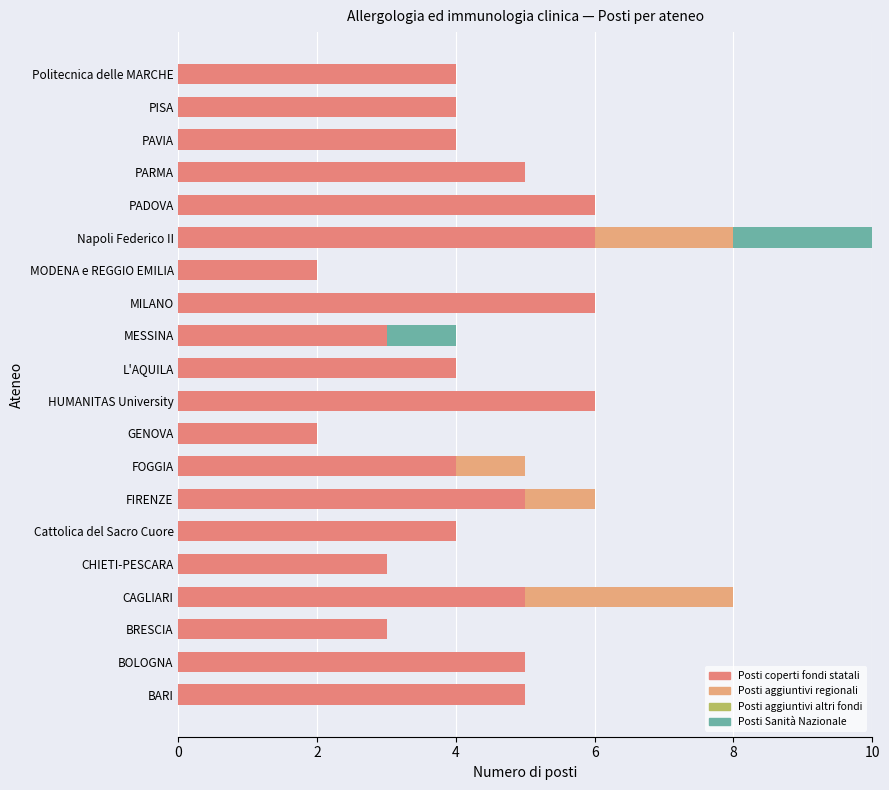

Count the number of categories in the chart.

20